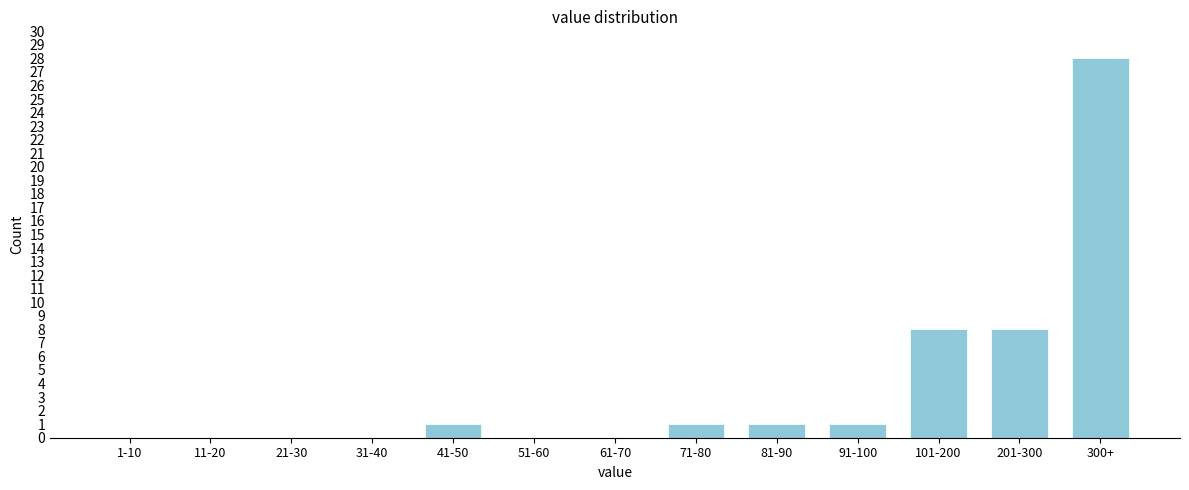

True or false: the data shows -12 at 11-20.

False